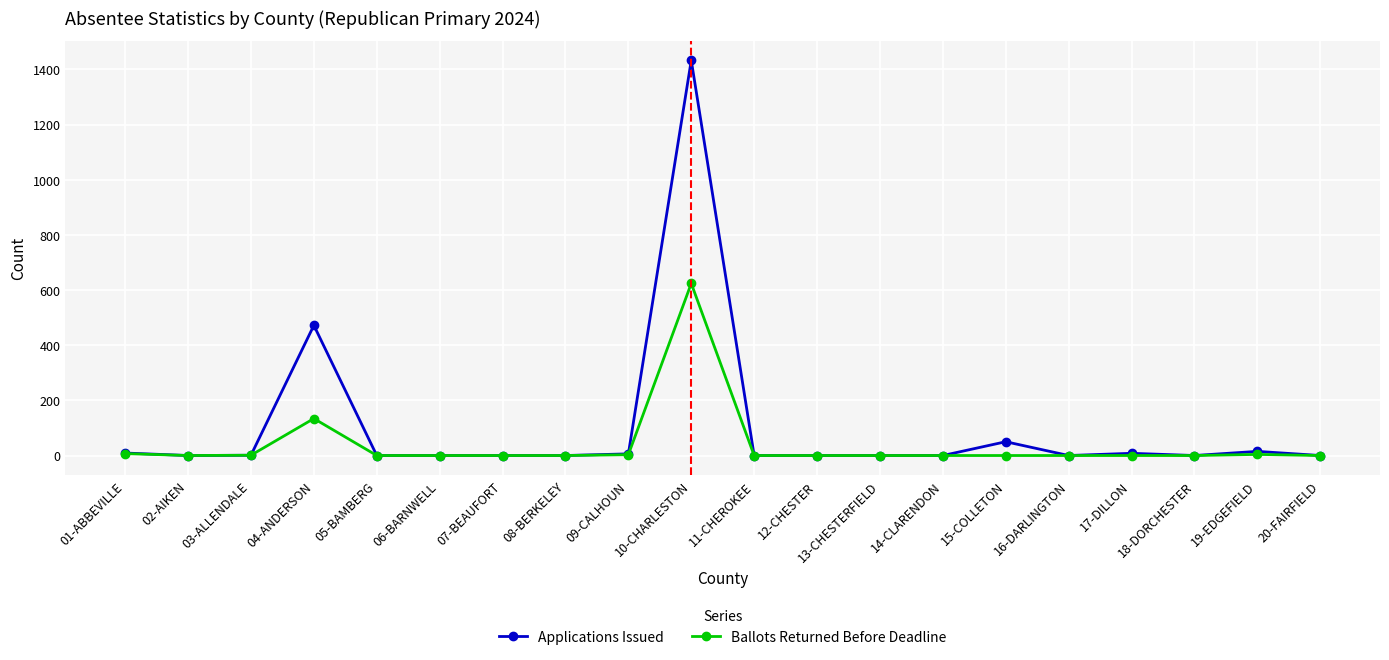

Which series has the largest range (max minus min)?

Applications Issued